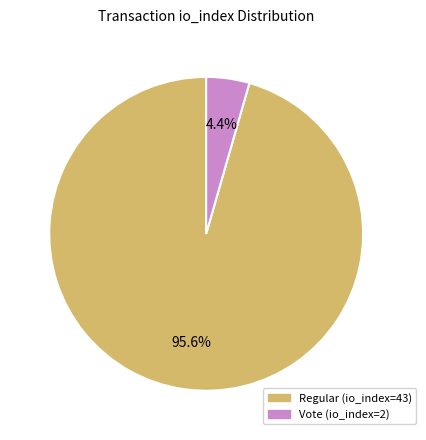

Does Regular (io_index=43) account for over 50% of the chart?

Yes